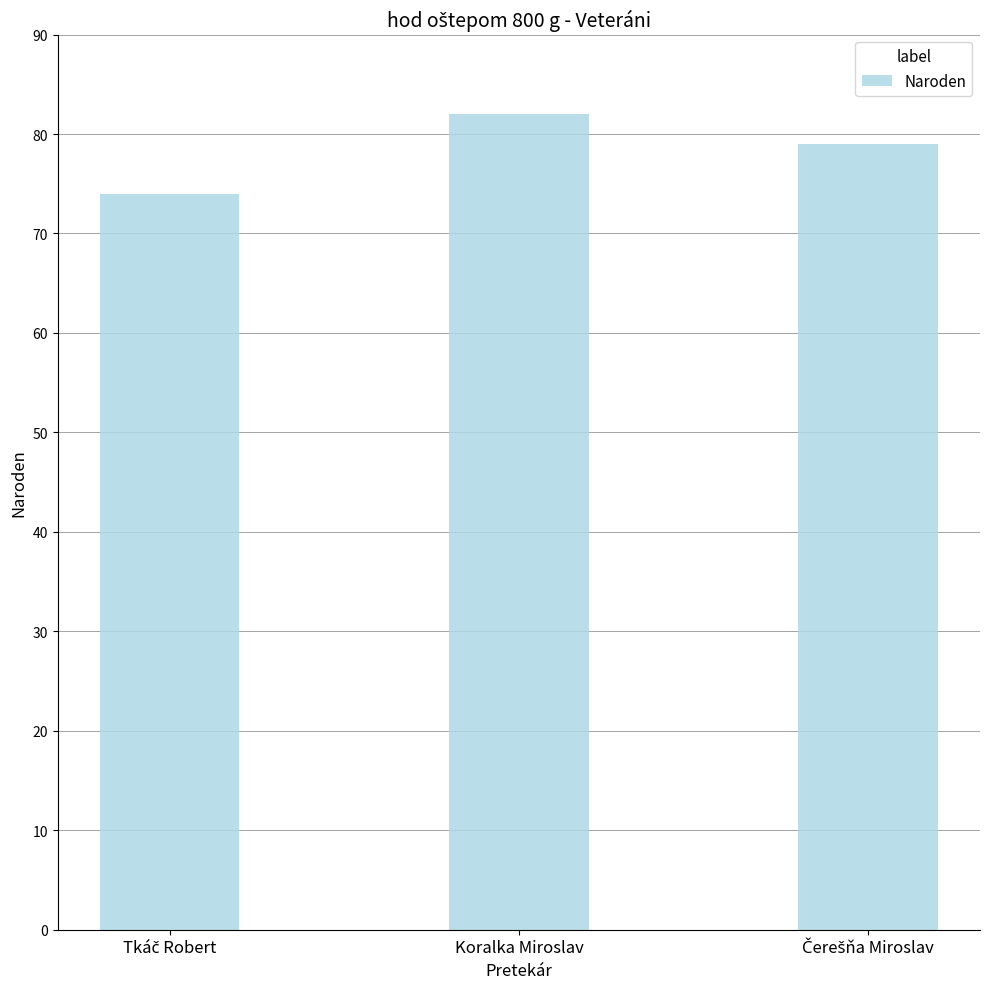

The value at Koralka Miroslav is 82. True or false?

True